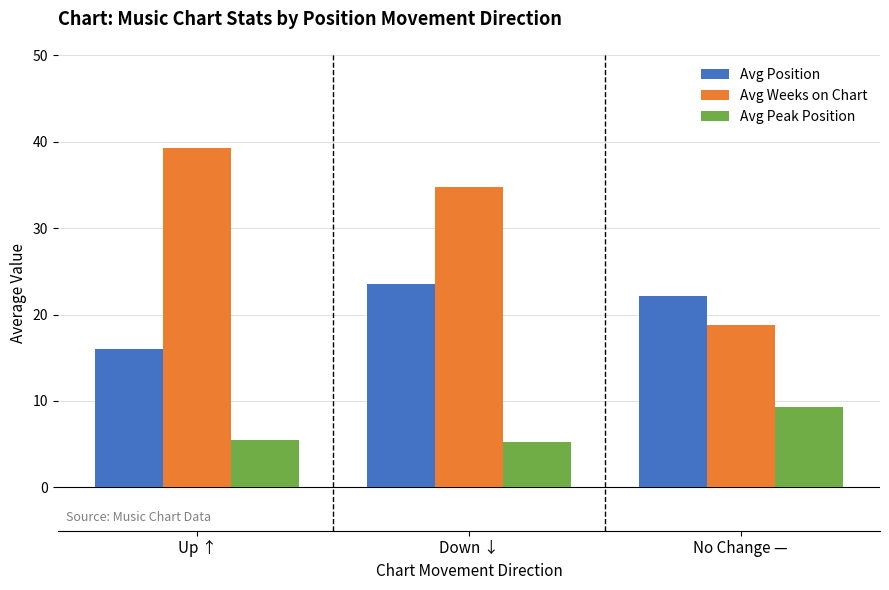

The Avg Peak Position series shows 1.4 at Down ↓. True or false?

False